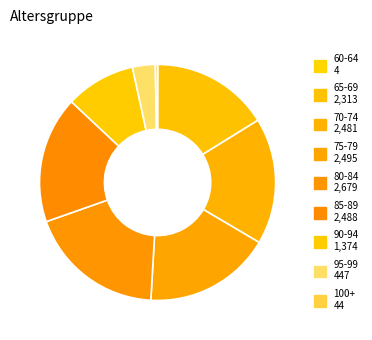

True or false: 85-89 accounts for 12% of the total.

False